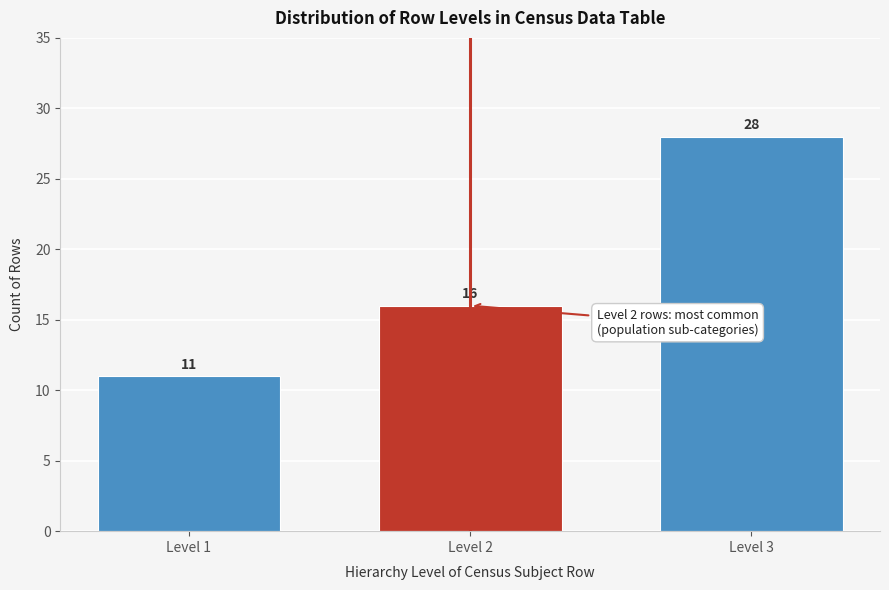

Reading left to right, extract all data points from this chart.

11	16	28